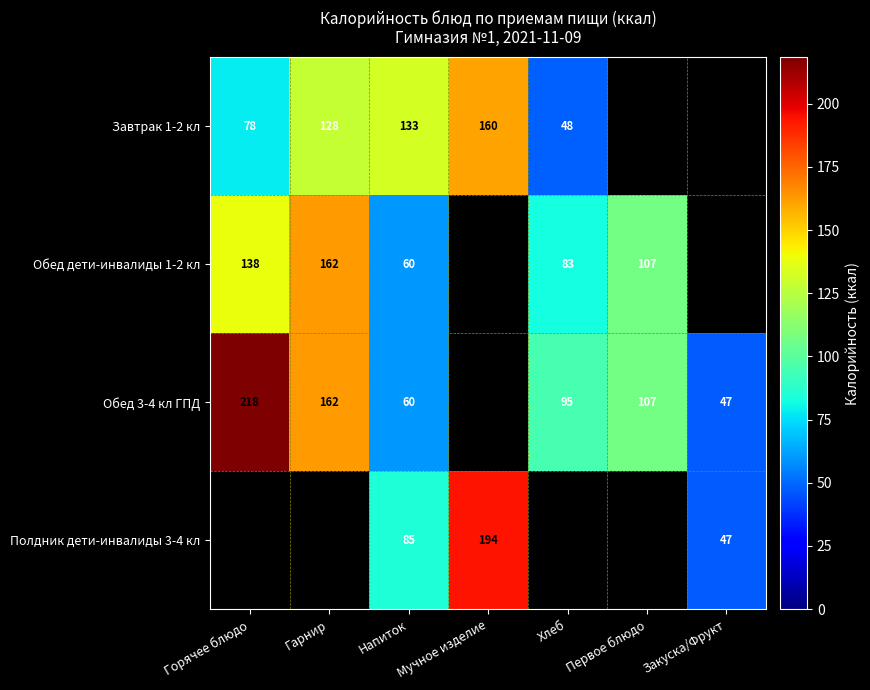

Is it true that Полдник дети-инвалиды 3-4 кл equals 316.5 at Мучное изделие?

False